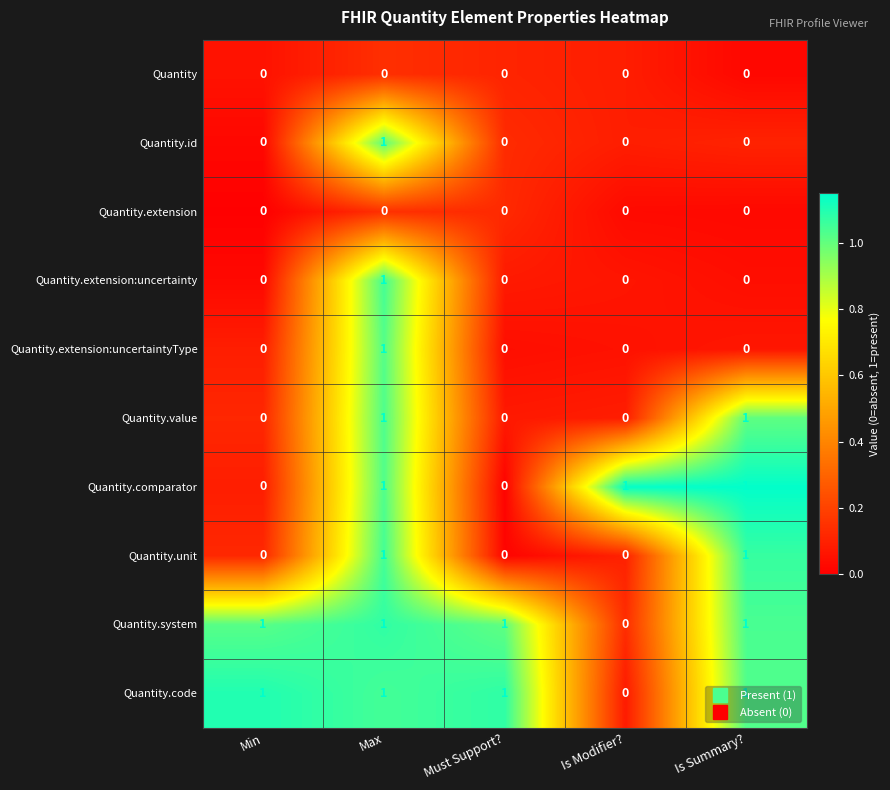

How many Quantity.unit values are between 0 and 1?

5